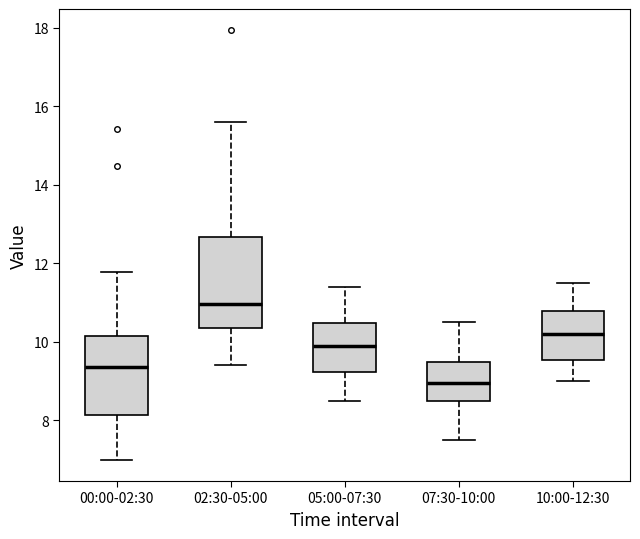

Comparing the boxes themselves (not the whiskers), which one is the tallest?

02:30-05:00